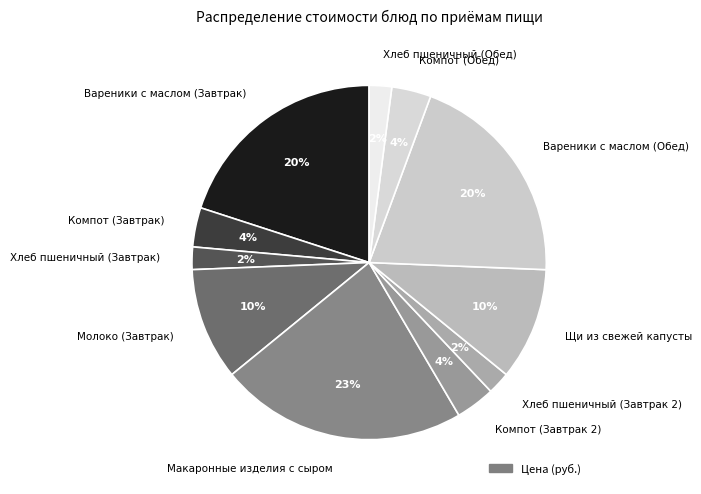

What is the largest slice in the pie chart?

Макаронные изделия с сыром